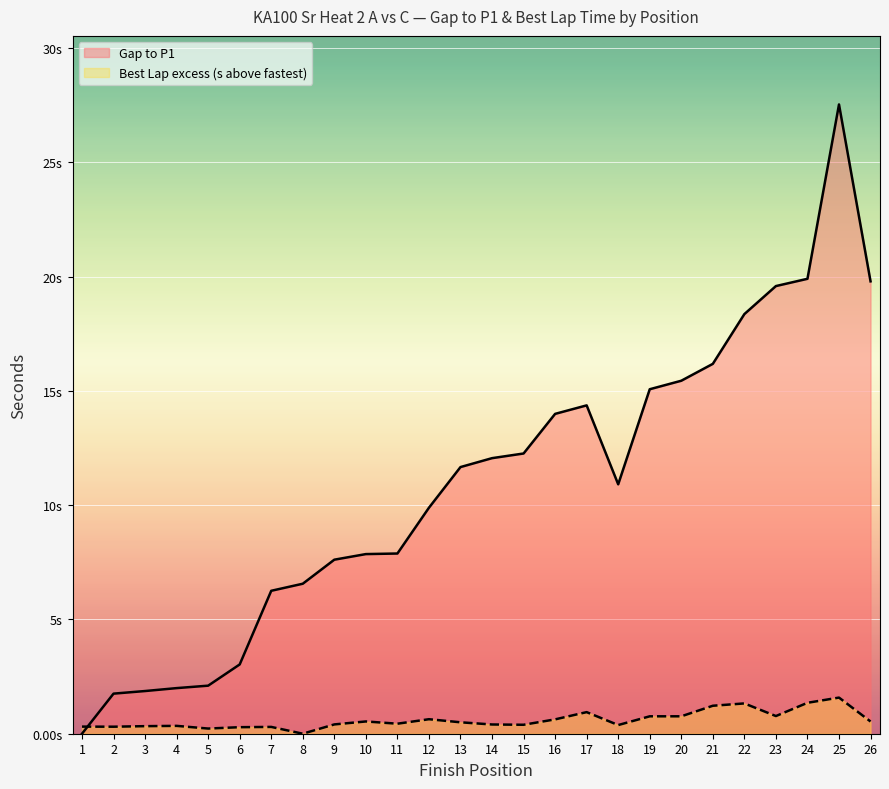

At which label is Gap to P1 closest to 13?

15